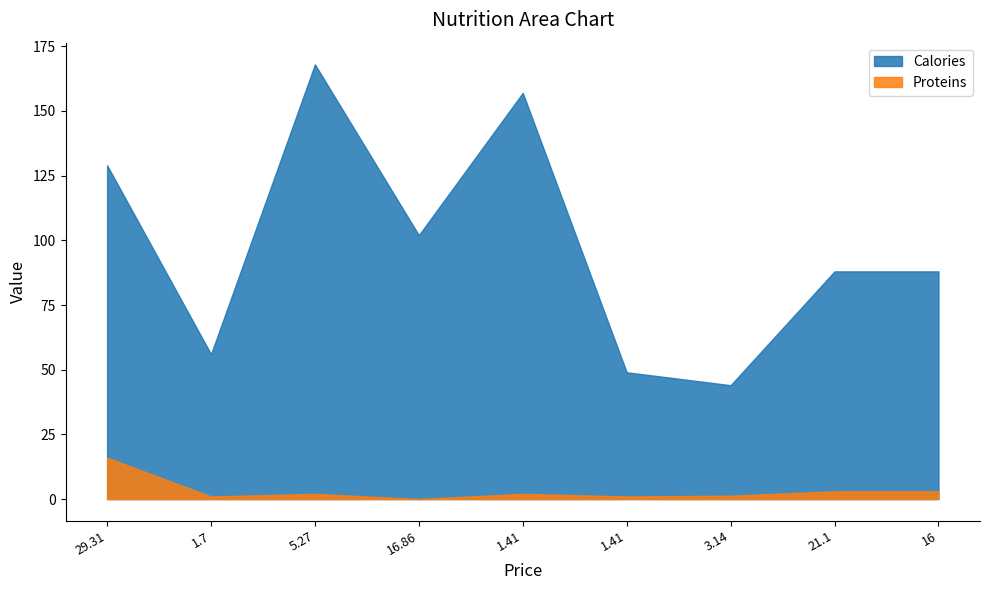

What is the average value of the Proteins series?

3.3